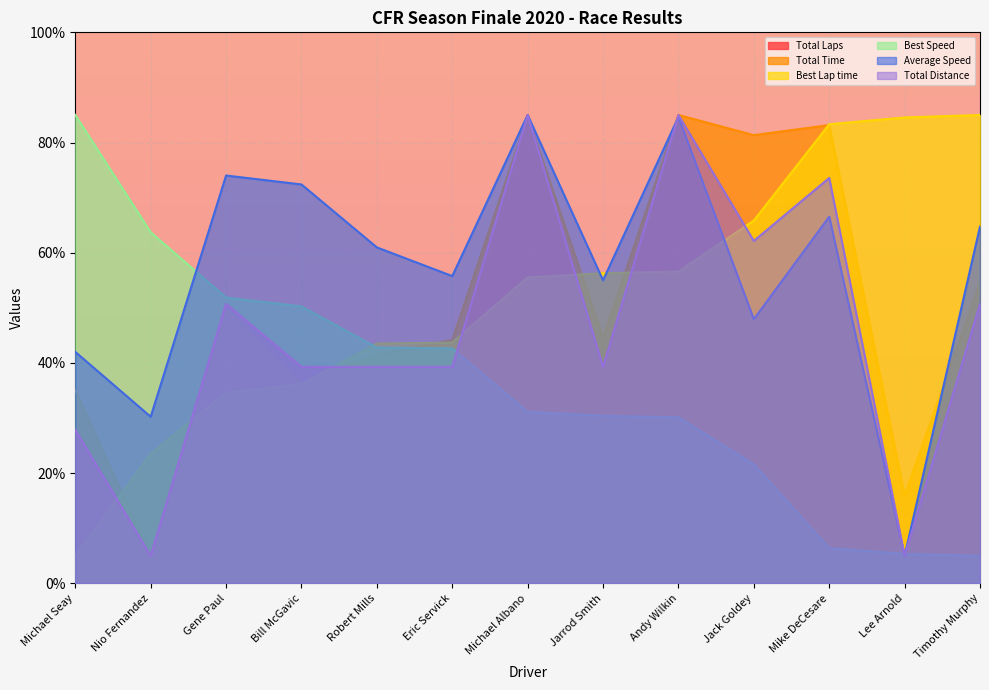

True or false: Best Speed has more than 2 points higher than both neighbors.

False